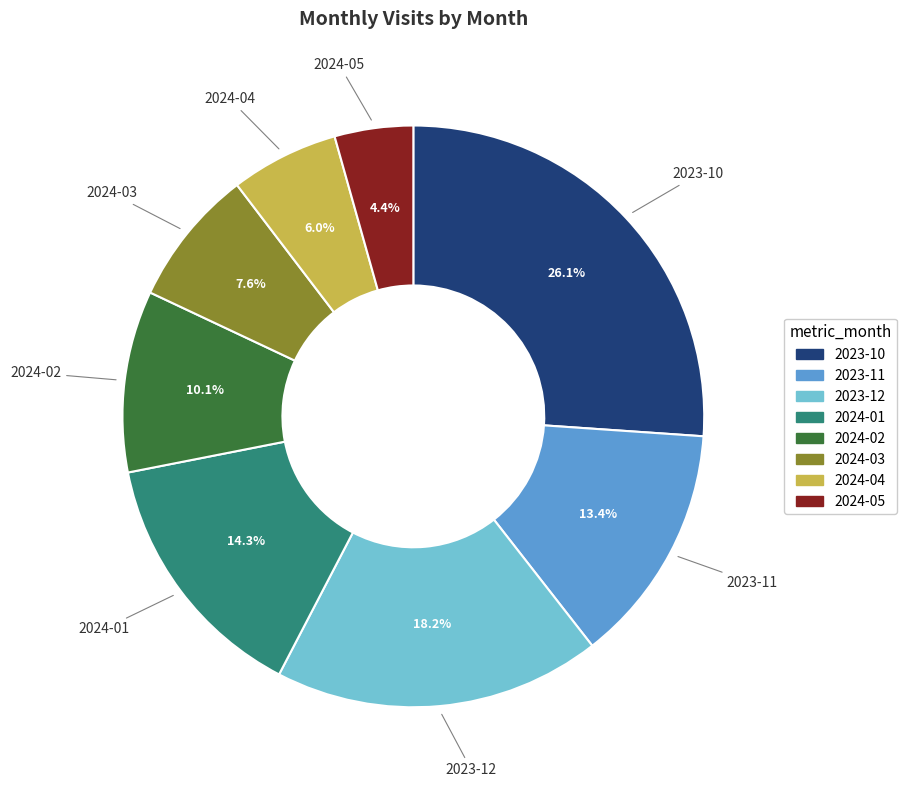

Approximately how many times larger is the value at 2024-01 compared to 2024-04?

2.4